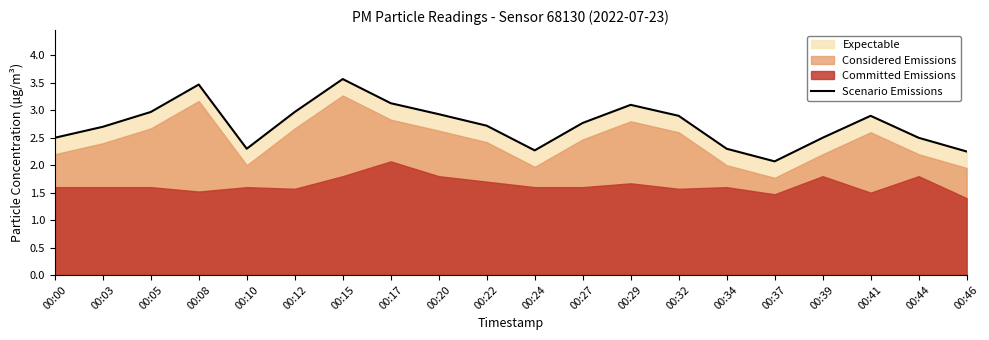

What is the difference between the maximum and minimum values?

1.5